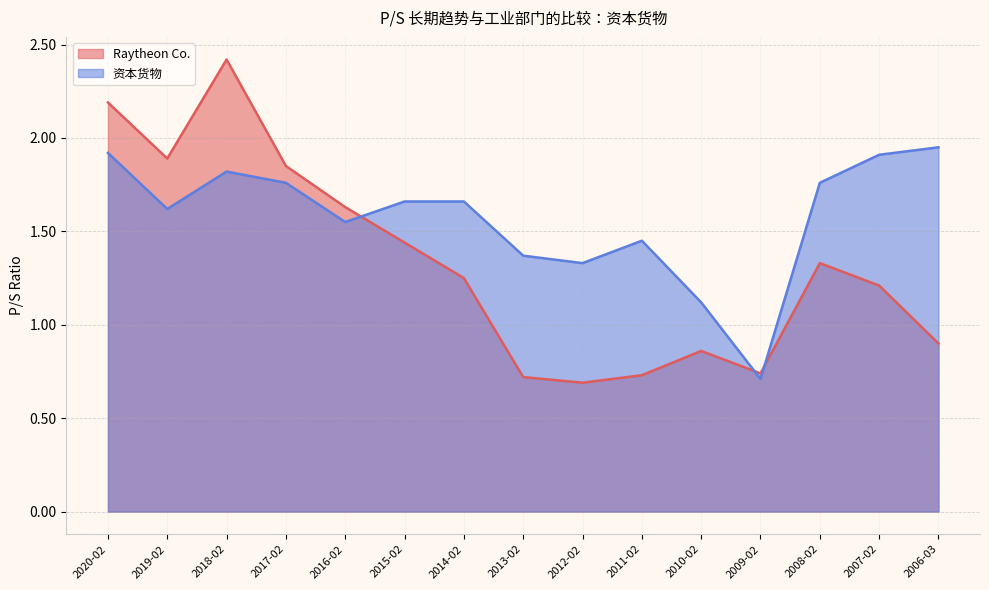

What is the value of the 资本货物 point at the 3rd from the left?

1.8